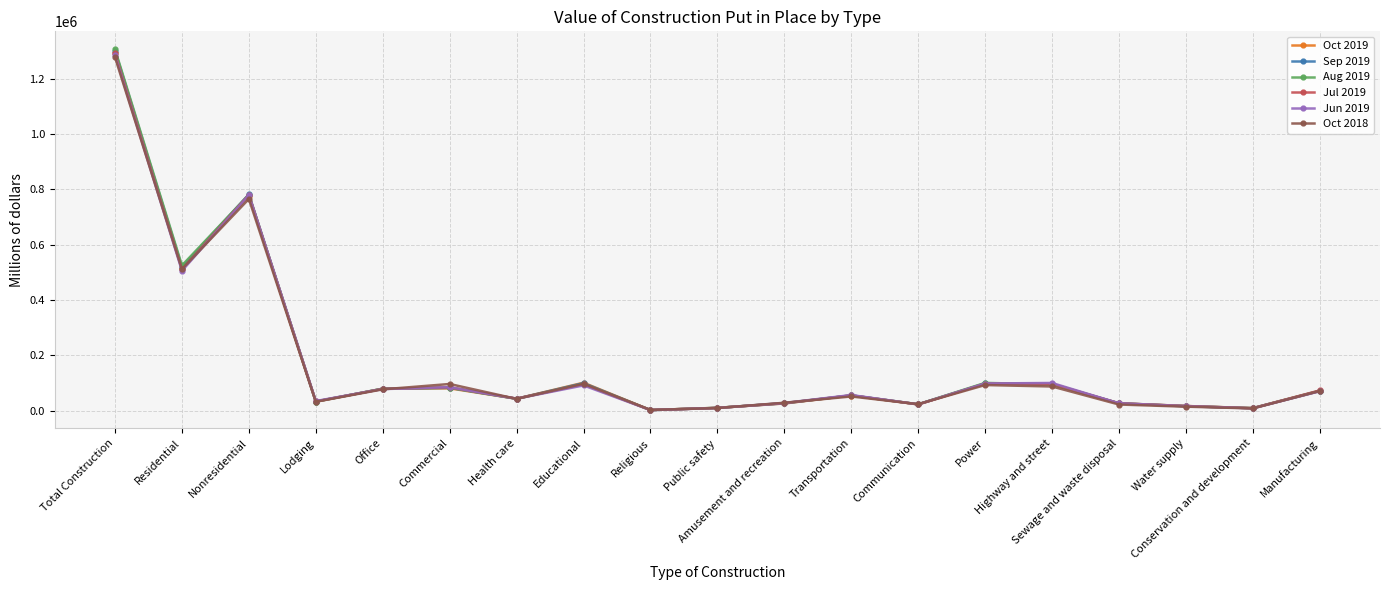

At which category does Jul 2019 reach its first local peak?

Nonresidential